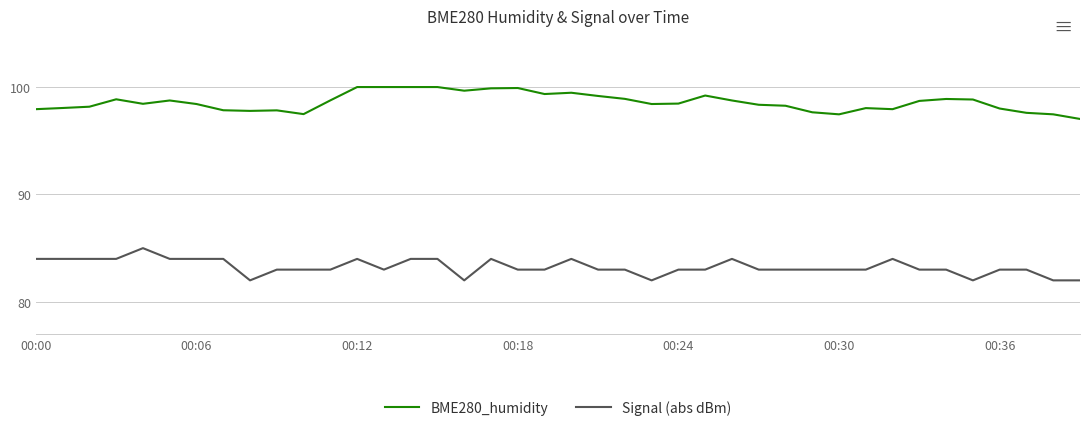

What is the smallest value displayed?

82.0